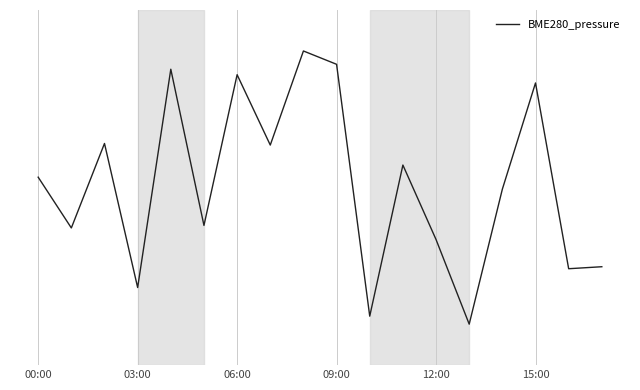

Does the chart have visible grid lines?

Yes